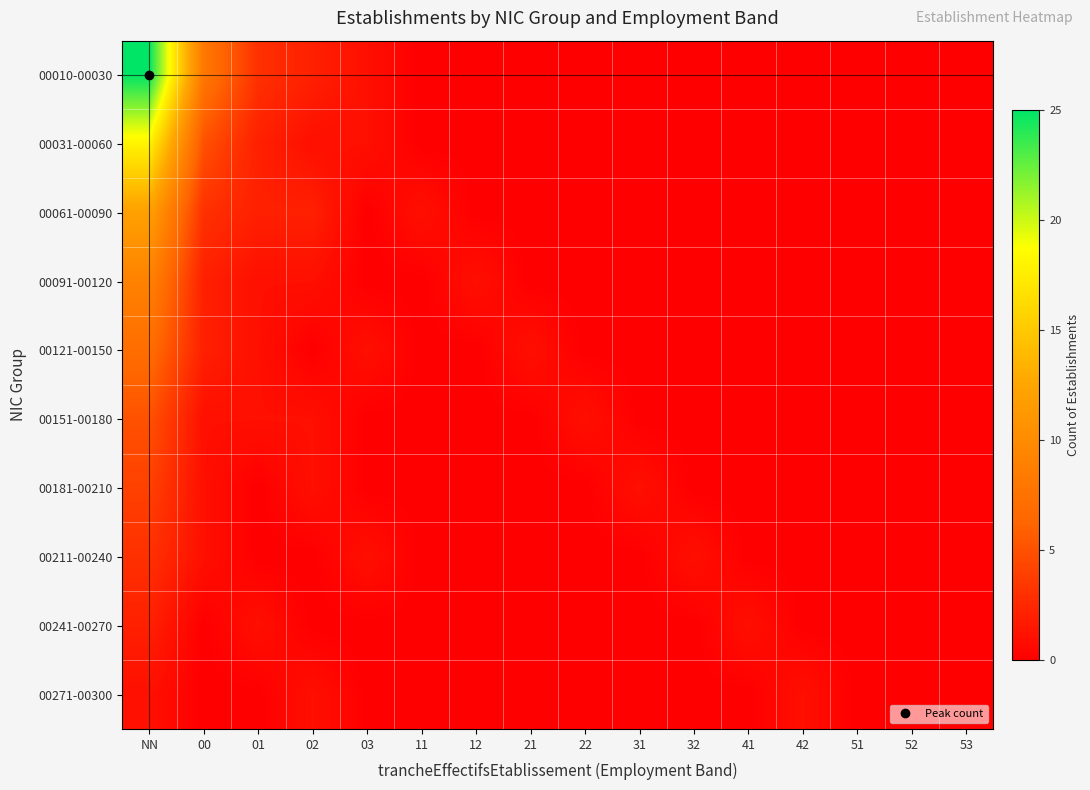

Reading left to right, what are all the values shown in this chart?

00010-00030: NN=25	00=8	01=3	02=2	03=1	11=0	12=0	21=0	22=0	31=0	32=0	41=0	42=0	51=0	52=0	53=0
00031-00060: NN=18	00=5	01=2	02=1	03=1	11=0	12=0	21=0	22=0	31=0	32=0	41=0	42=0	51=0	52=0	53=0
00061-00090: NN=12	00=3	01=2	02=2	03=0	11=1	12=0	21=0	22=0	31=0	32=0	41=0	42=0	51=0	52=0	53=0
00091-00120: NN=9	00=2	01=1	02=1	03=0	11=0	12=1	21=0	22=0	31=0	32=0	41=0	42=0	51=0	52=0	53=0
00121-00150: NN=7	00=2	01=1	02=0	03=1	11=0	12=0	21=1	22=0	31=0	32=0	41=0	42=0	51=0	52=0	53=0
00151-00180: NN=5	00=1	01=1	02=1	03=0	11=0	12=0	21=0	22=1	31=0	32=0	41=0	42=0	51=0	52=0	53=0
00181-00210: NN=4	00=1	01=0	02=1	03=0	11=0	12=0	21=0	22=0	31=1	32=0	41=0	42=0	51=0	52=0	53=0
00211-00240: NN=3	00=1	01=0	02=0	03=1	11=0	12=0	21=0	22=0	31=0	32=1	41=0	42=0	51=0	52=0	53=0
00241-00270: NN=2	00=0	01=1	02=0	03=0	11=0	12=0	21=0	22=0	31=0	32=0	41=1	42=0	51=0	52=0	53=0
00271-00300: NN=1	00=0	01=0	02=1	03=0	11=0	12=0	21=0	22=0	31=0	32=0	41=0	42=1	51=0	52=0	53=0